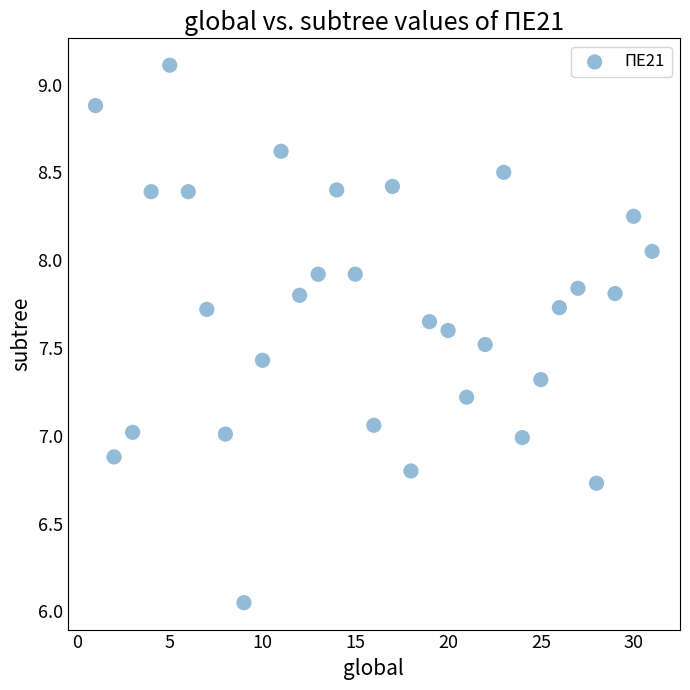

What is the range of X values (max minus min)?

30.0